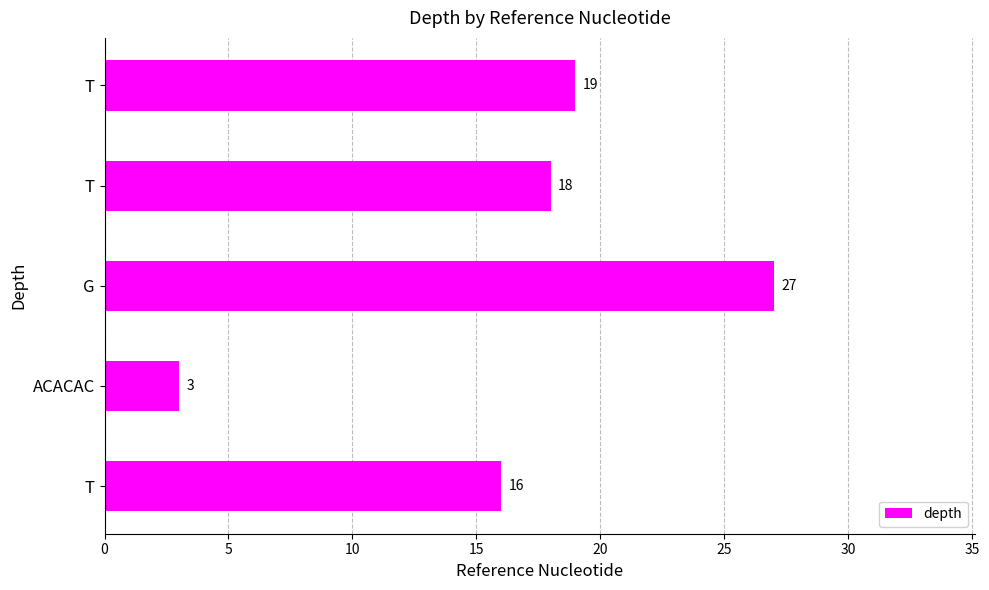

Does the chart contain any negative values?

No